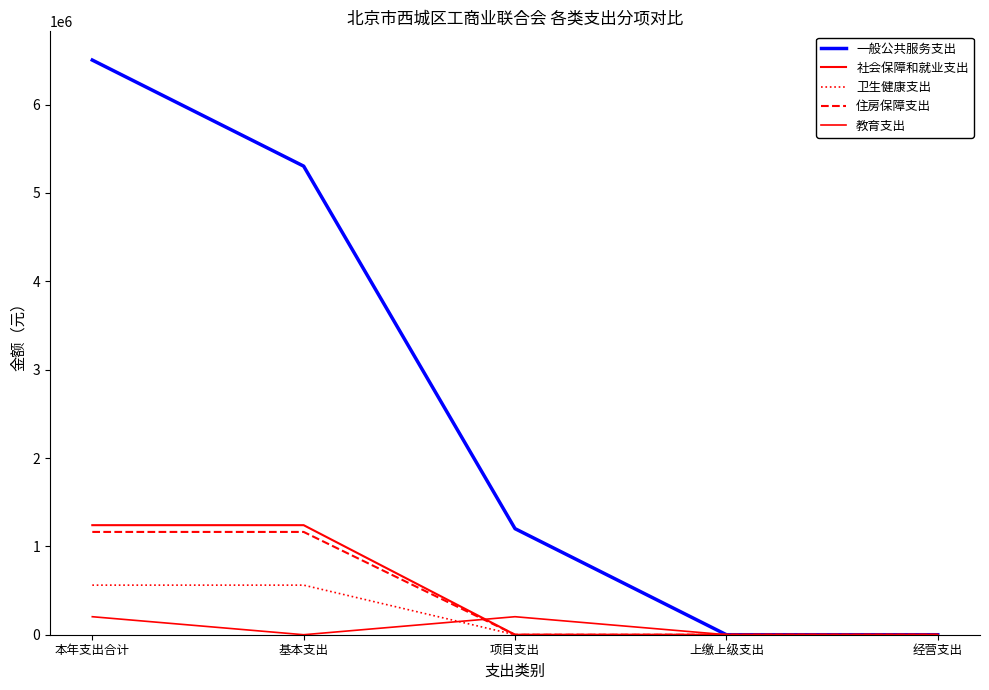

The 教育支出 series shows 122563.5 at 上缴上级支出. True or false?

False